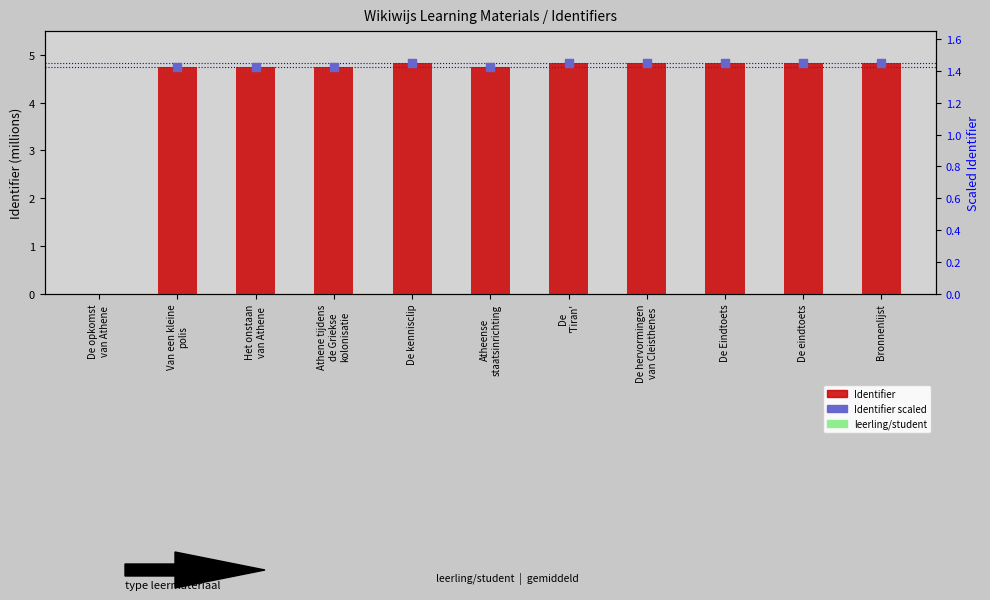

What is the ratio of the value at Atheense staatsinrichting to the value at De 'Tiran'?

1.0